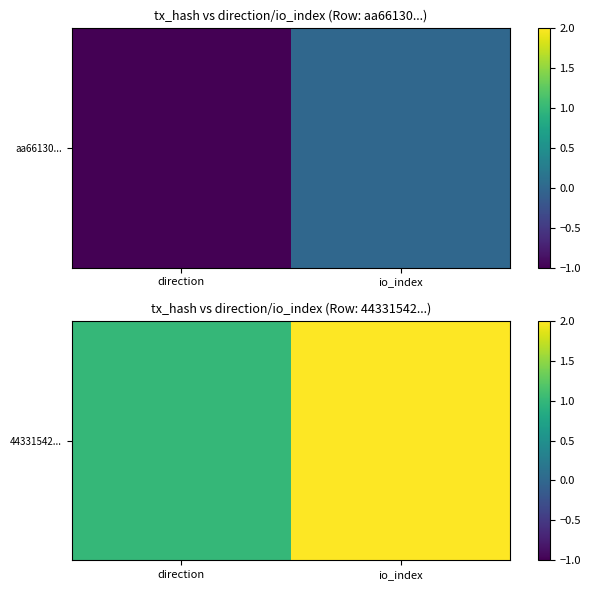

Is it true that the value at io_index is 2?

True